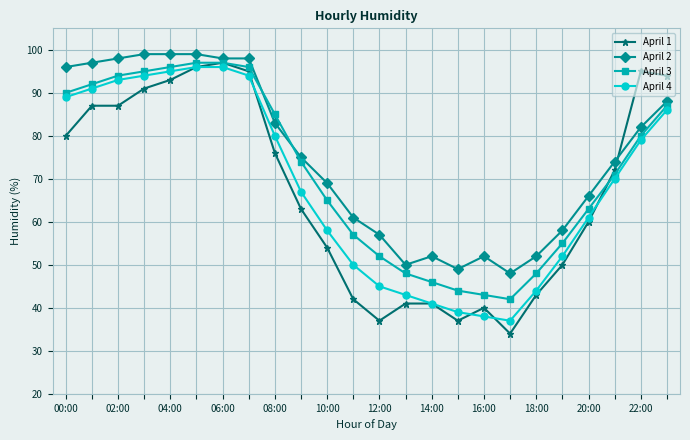

Which series has the largest range (max minus min)?

April 1